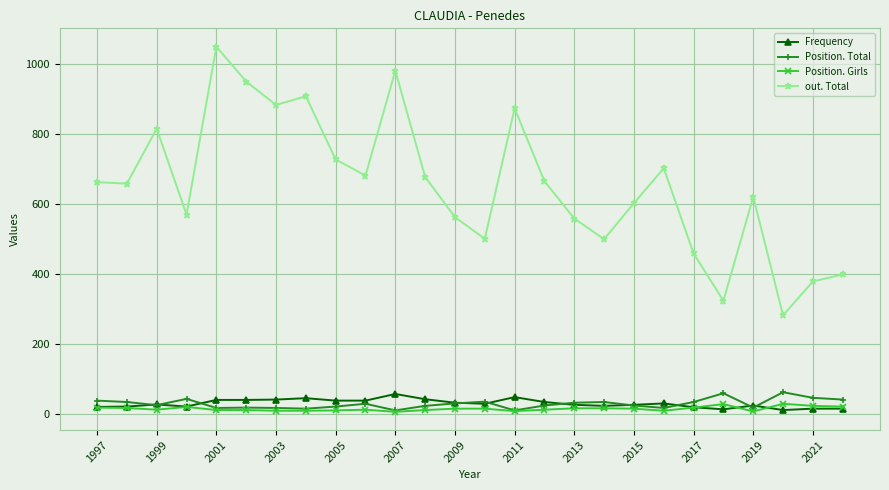

What is the difference between the maximum and second lowest values in the Position. Girls series?

22